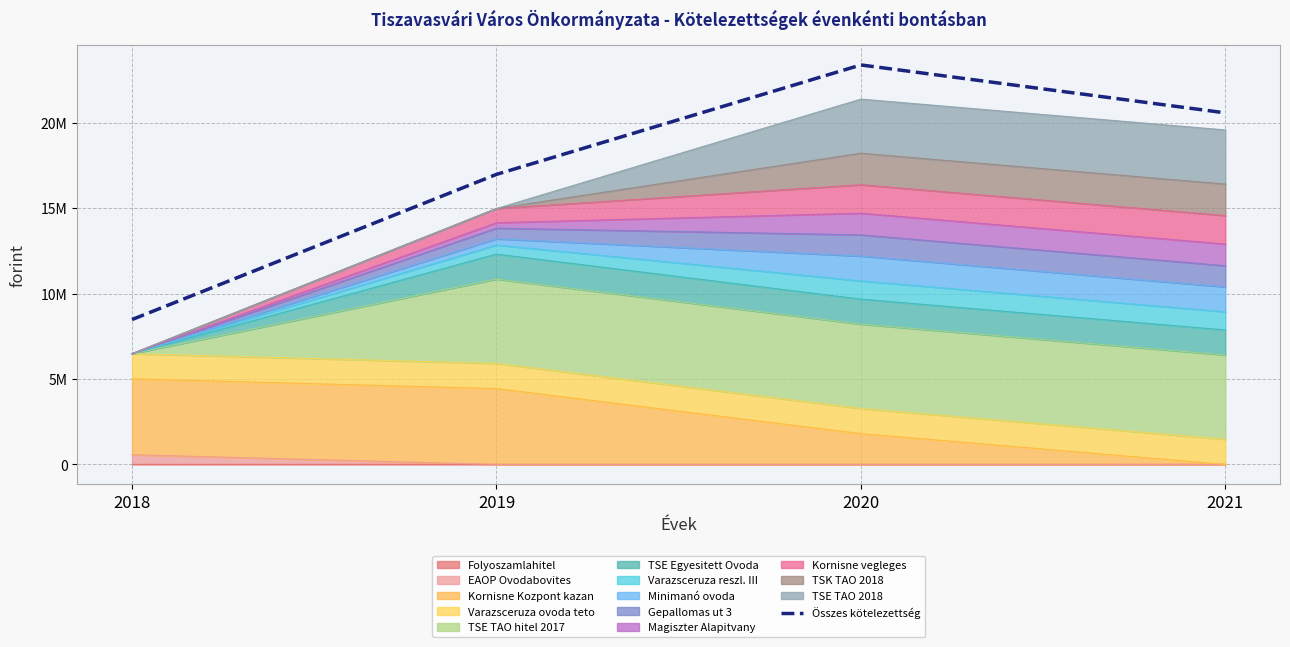

Does the chart display data point markers on the line(s)?

No